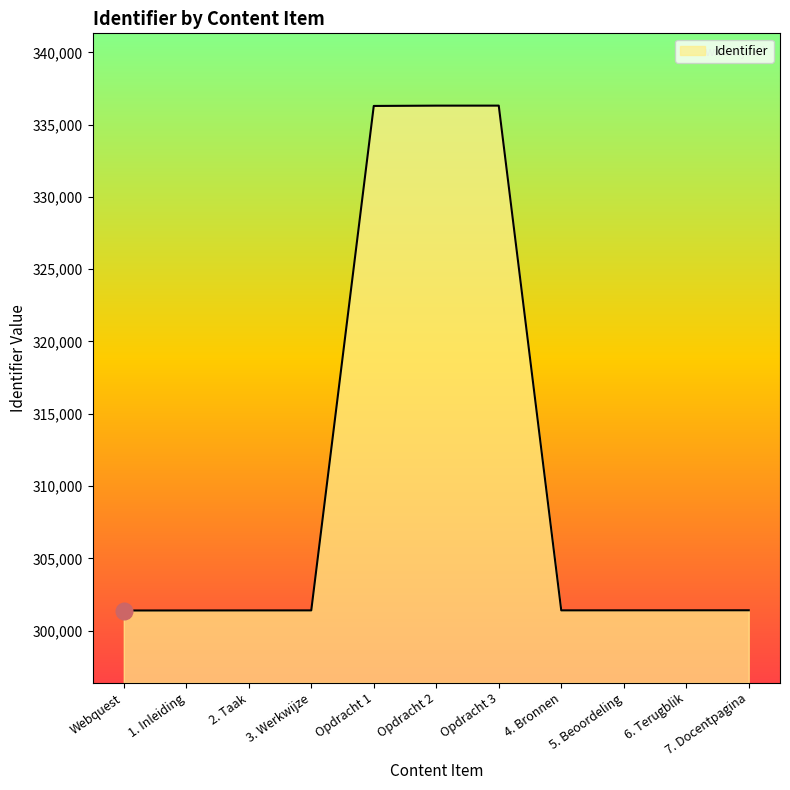

What is the change in value from Opdracht 2 to 4. Bronnen?

-34907